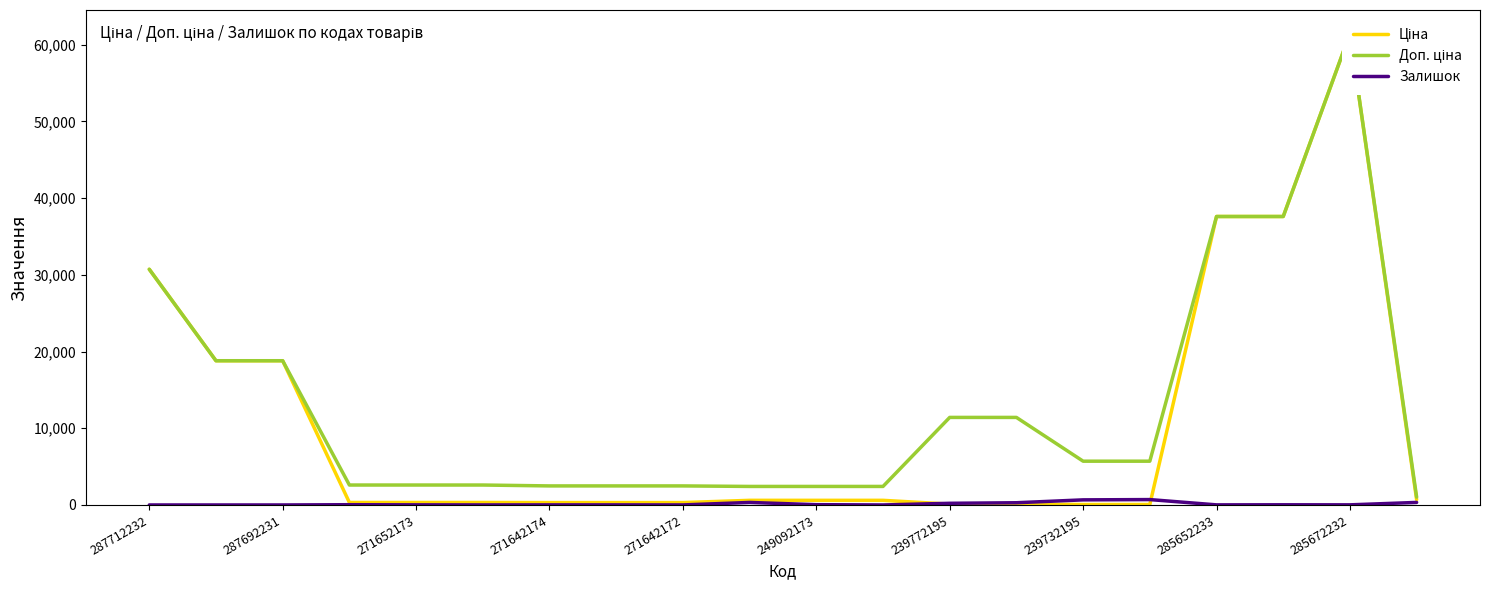

What is the label of the 8th point from the left?

239732195